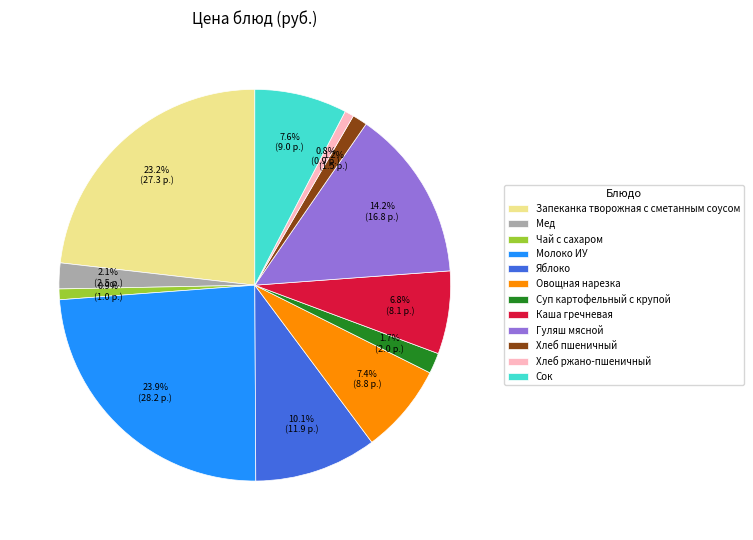

Does any single category account for the majority?

No